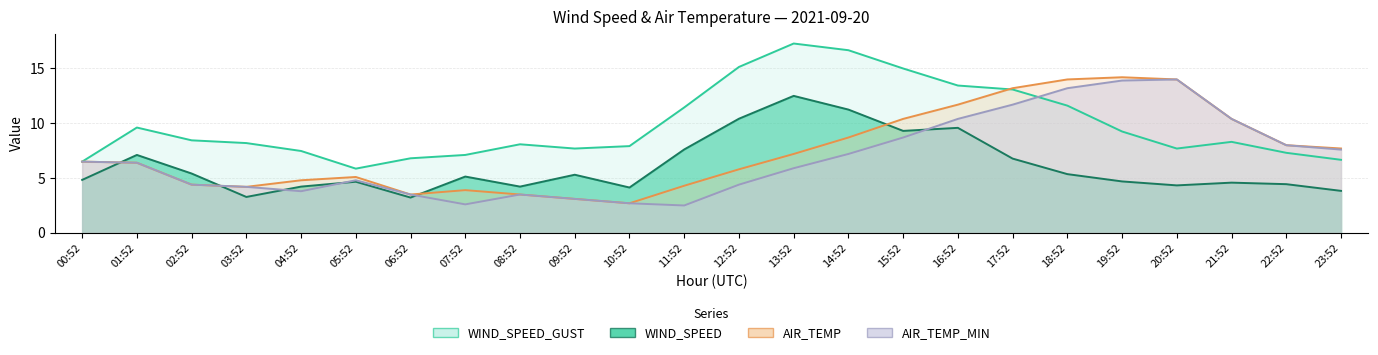

How many intersections are there between AIR_TEMP and WIND_SPEED_GUST?

2